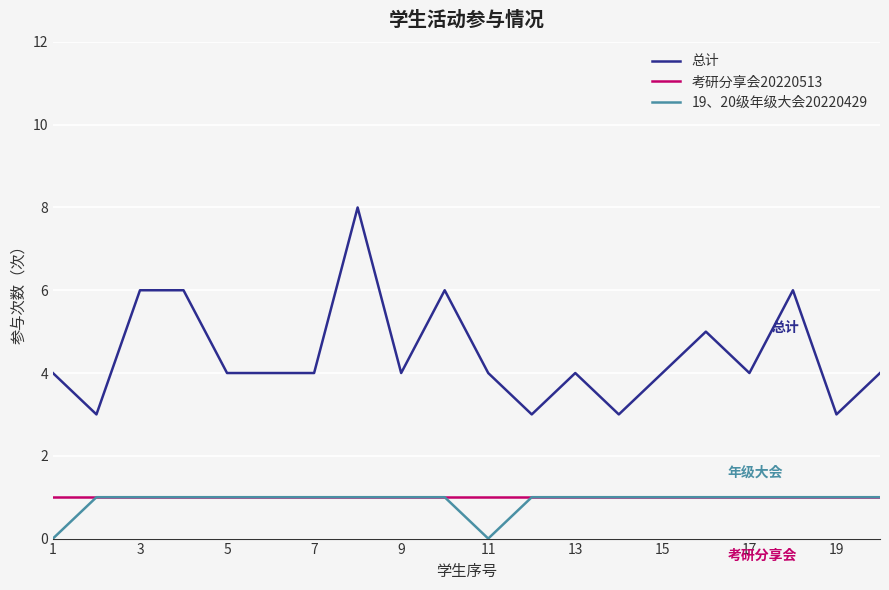

Which series has the widest spread of values?

总计